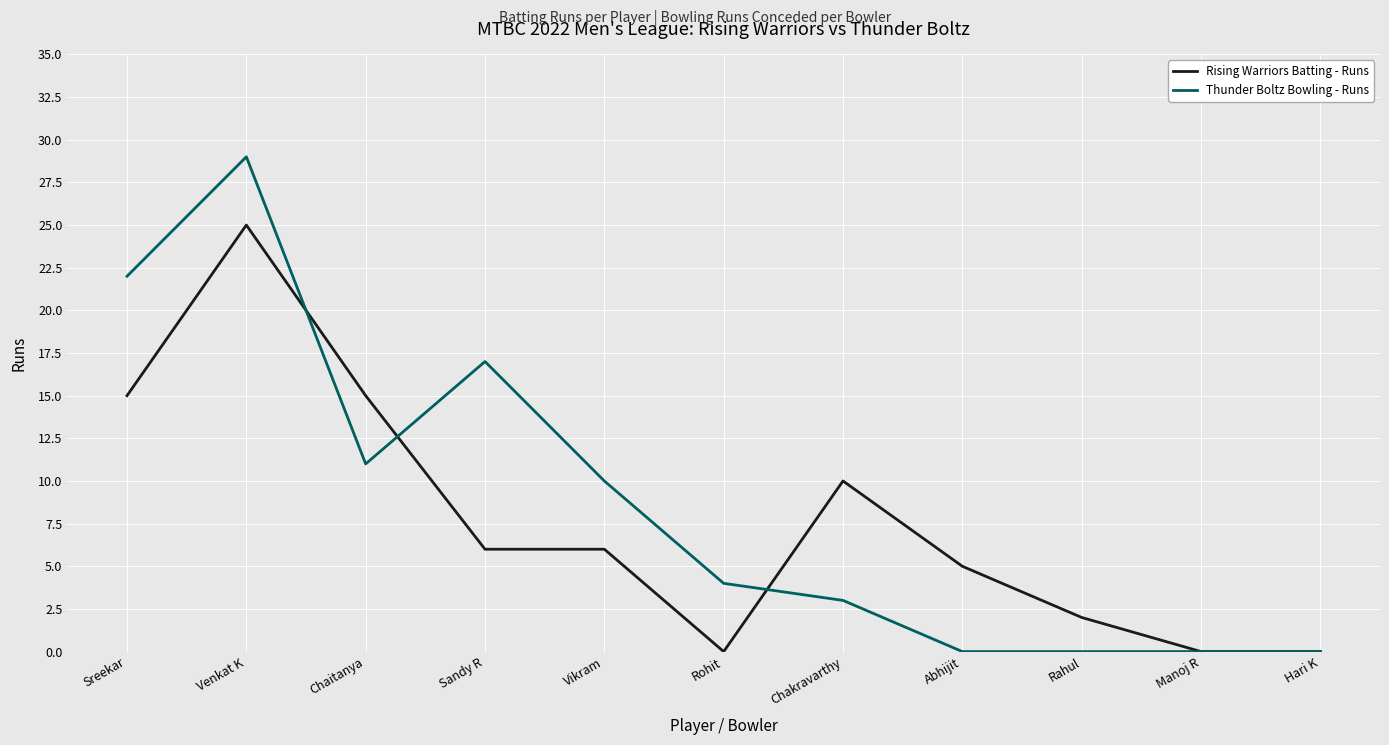

At which category is the sum across all series the highest?

Venkat K